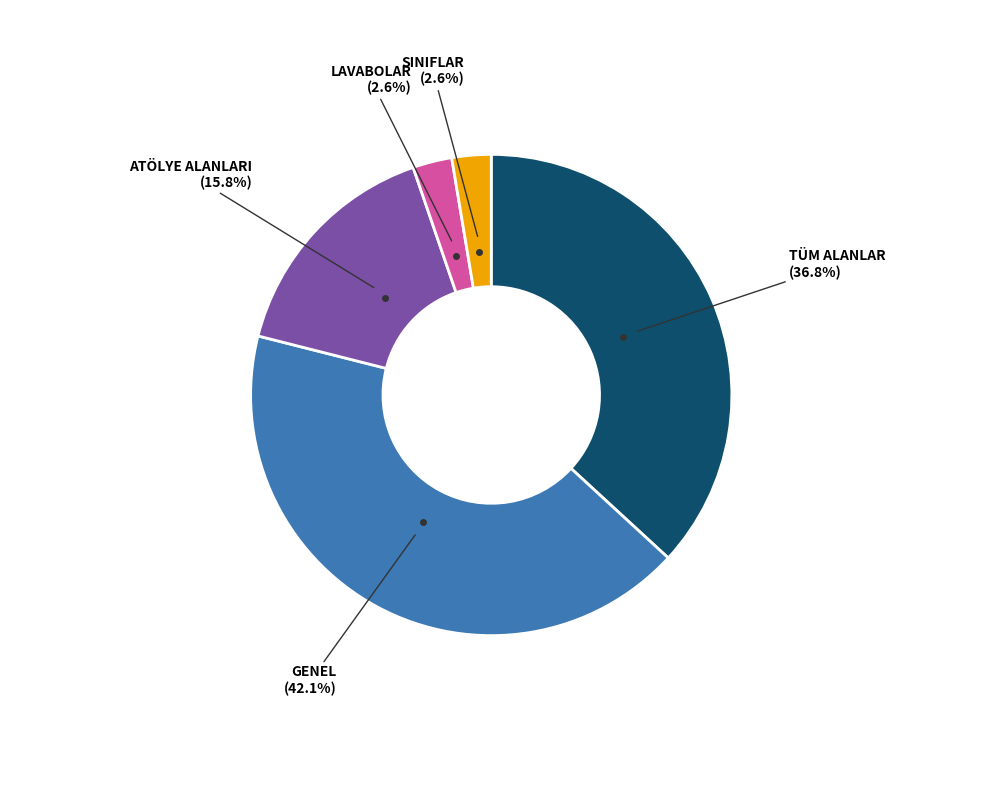

Count the number of slices in the pie.

5